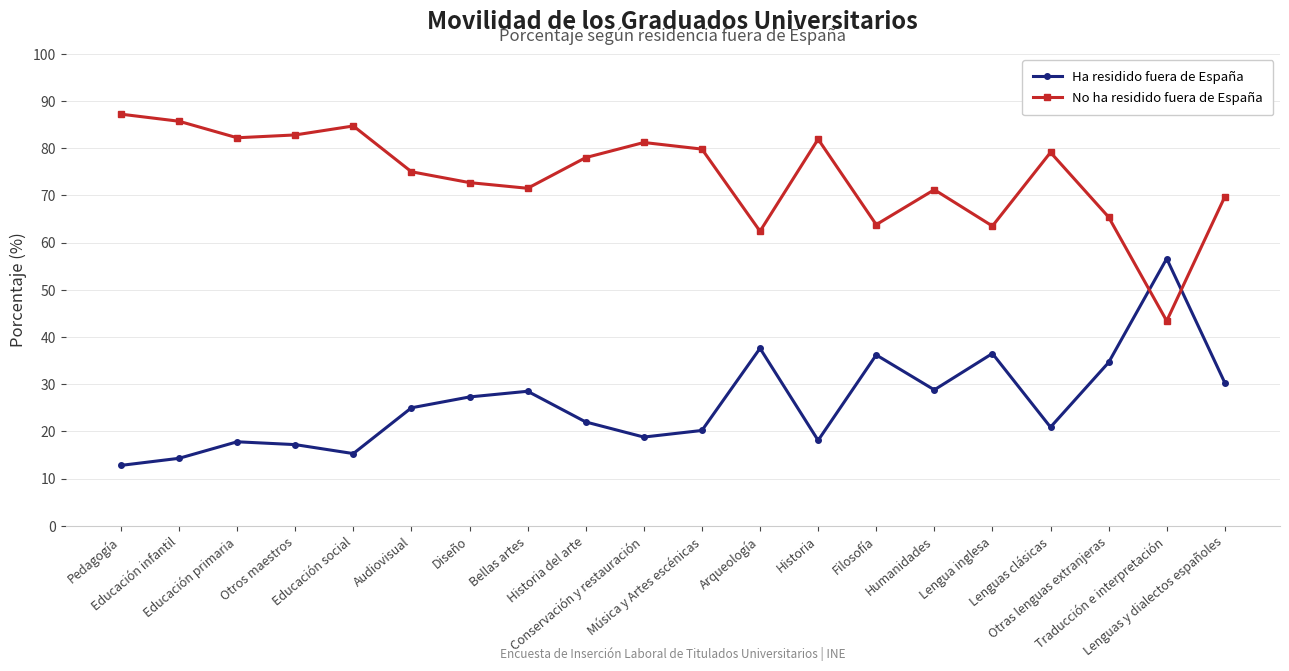

Is it true that No ha residido fuera de España equals 111.4 at Audiovisual?

False